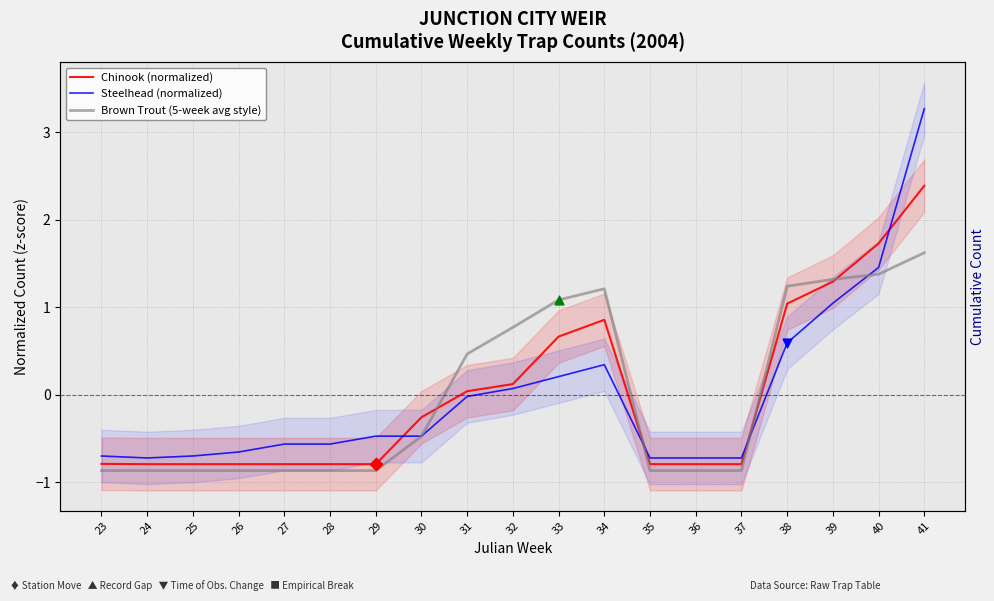

Is the value of Brown Trout (5-week avg style) at 40 greater than the value of Steelhead (normalized) at 31?

Yes